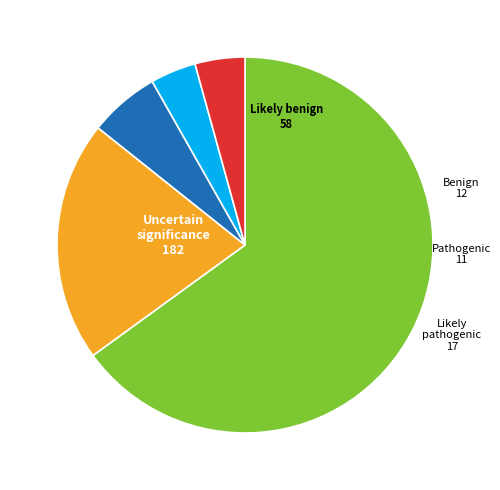

Do Likely pathogenic and Likely benign together represent more than half of the pie?

No